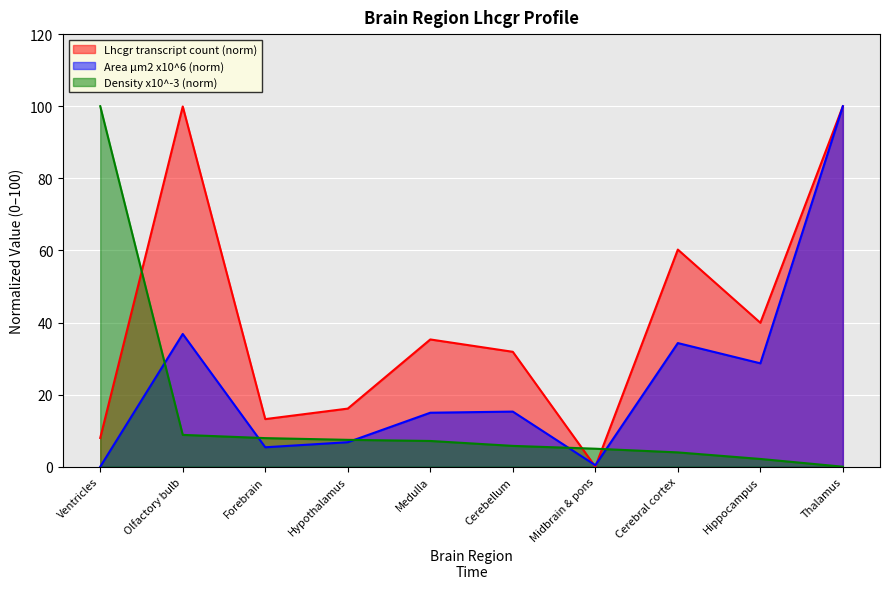

Between which two adjacent categories do Density (transcript/µm2, x 10-3) and Area (µm2, x 106) first intersect?

Ventricles and Olfactory bulb